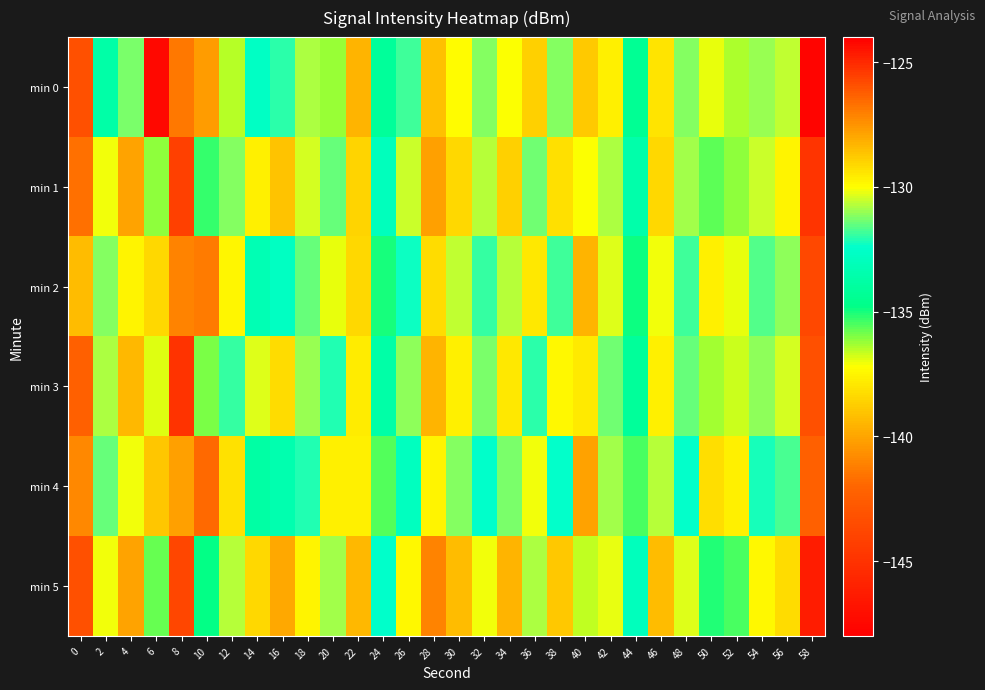

How many distinct data groups are displayed?

6